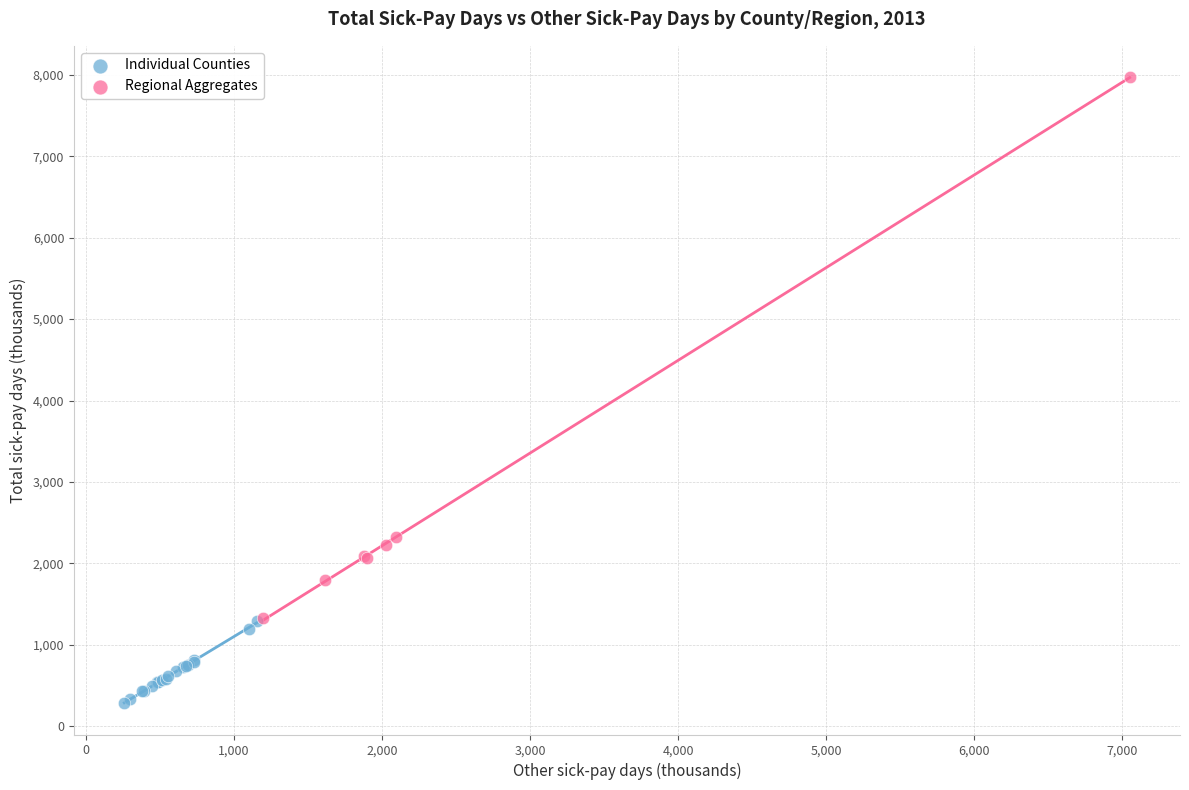

Which series contains the lowest Y value?

Individual Counties